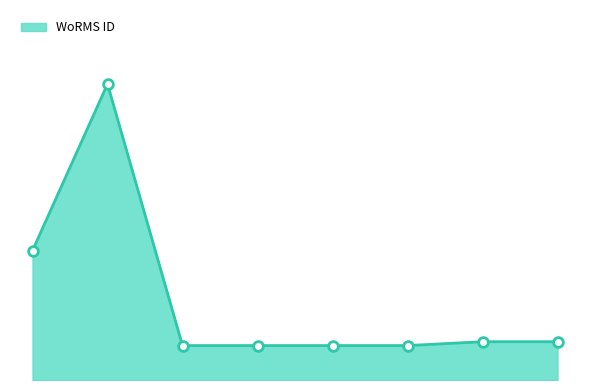

Is this an area chart (filled region under the line)?

Yes